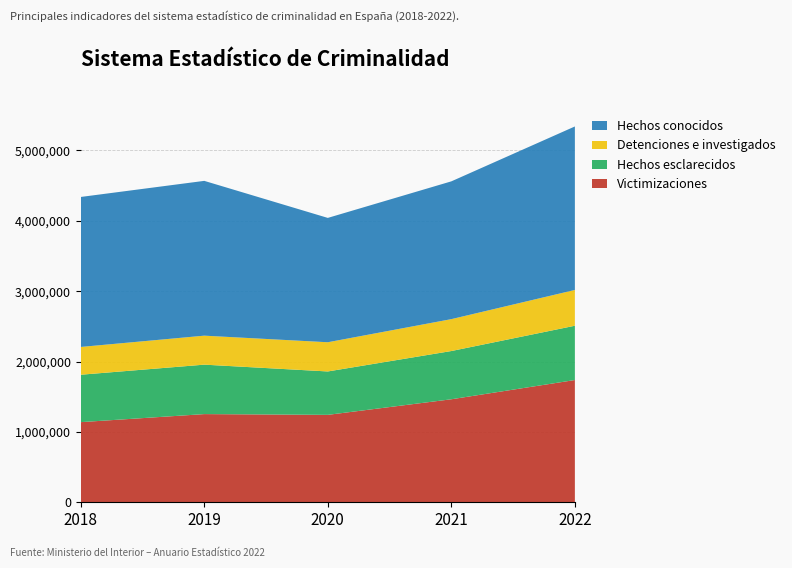

Reading left to right, transcribe all the data shown in this chart.

Victimizaciones: 2018=1138681	2019=1253013	2020=1242160	2021=1463683	2022=1737210
Hechos esclarecidos: 2018=673594	2019=702544	2020=616665	2021=685383	2022=771302
Detenciones e investigados: 2018=394824	2019=411903	2020=415060	2021=453222	2022=508419
Hechos conocidos: 2018=2131118	2019=2199475	2020=1766779	2021=1957719	2022=2323075